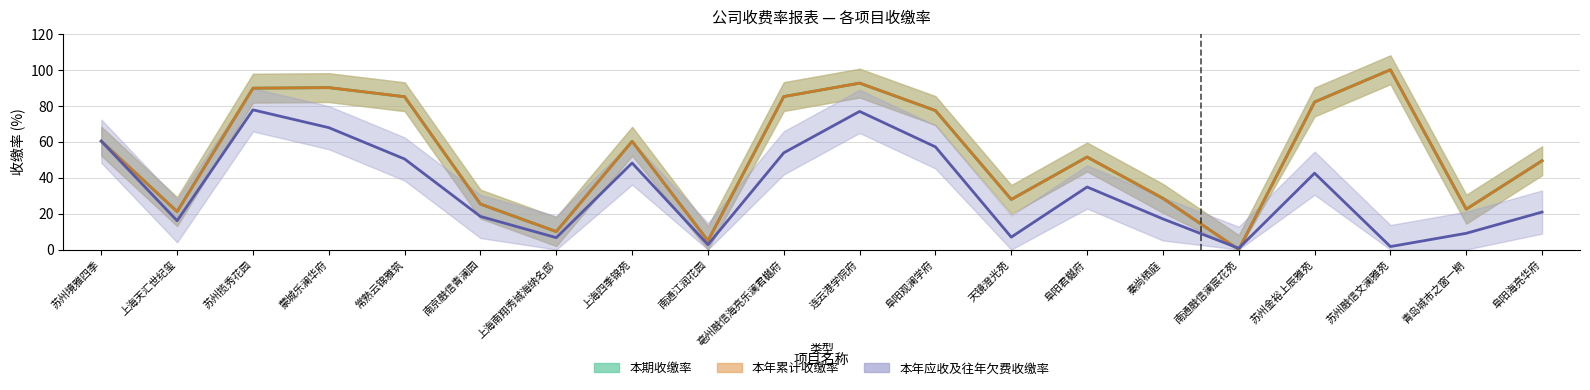

True or false: 本年累计收缴率 and 本期收缴率 intersect in this chart.

False